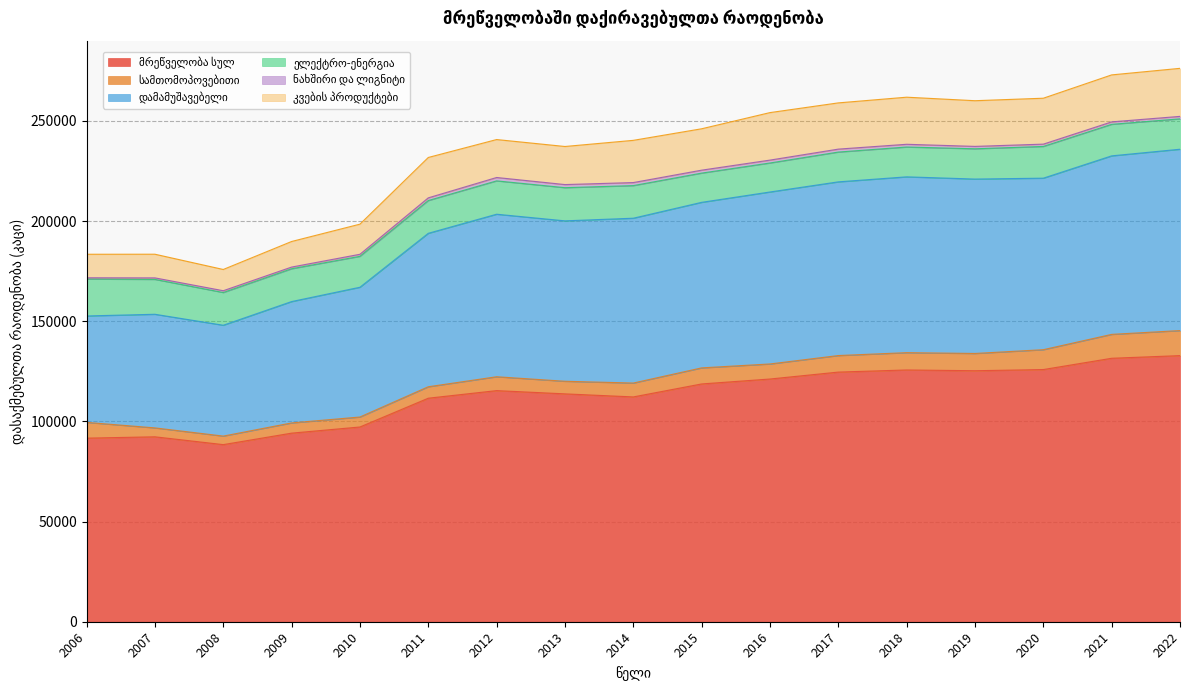

True or false: დამამუშავებელი and კვების პროდუქტები cross at least once.

False